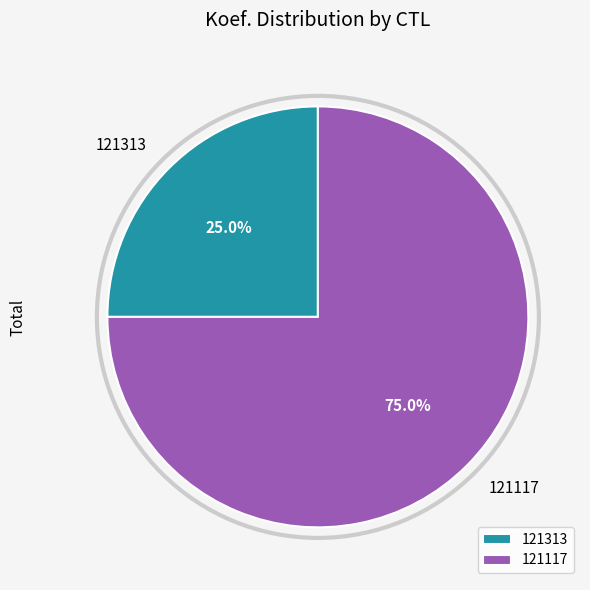

Approximately how many times larger is the value at 121313 compared to 121117?

0.3